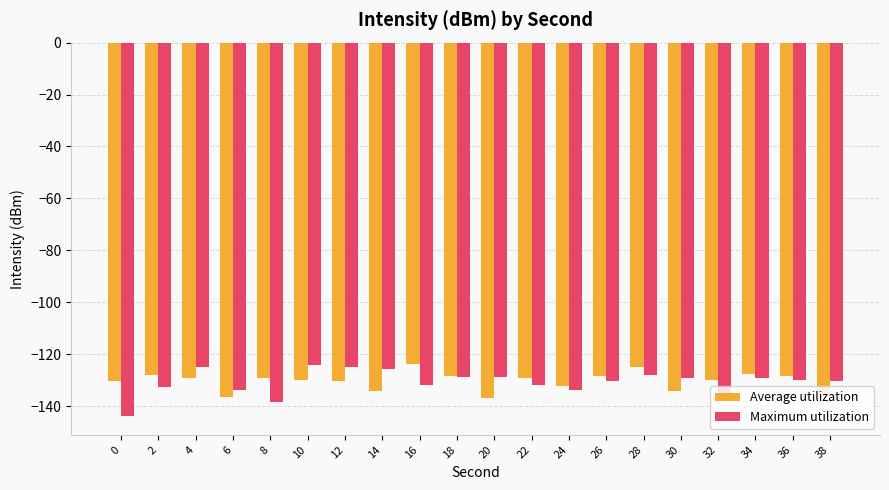

What is the difference between the maximum and minimum values in the Average utilization series?

13.1